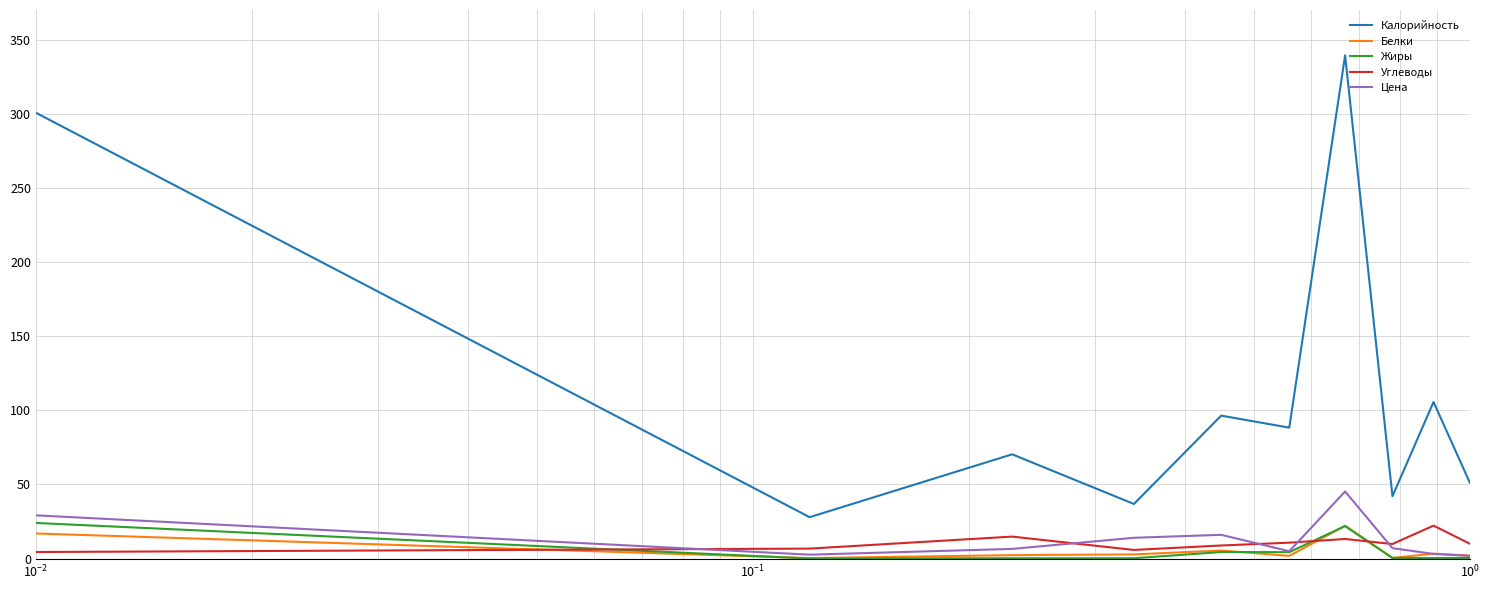

What are all the series names shown in the legend?

Калорийность, Белки, Жиры, Углеводы, Цена